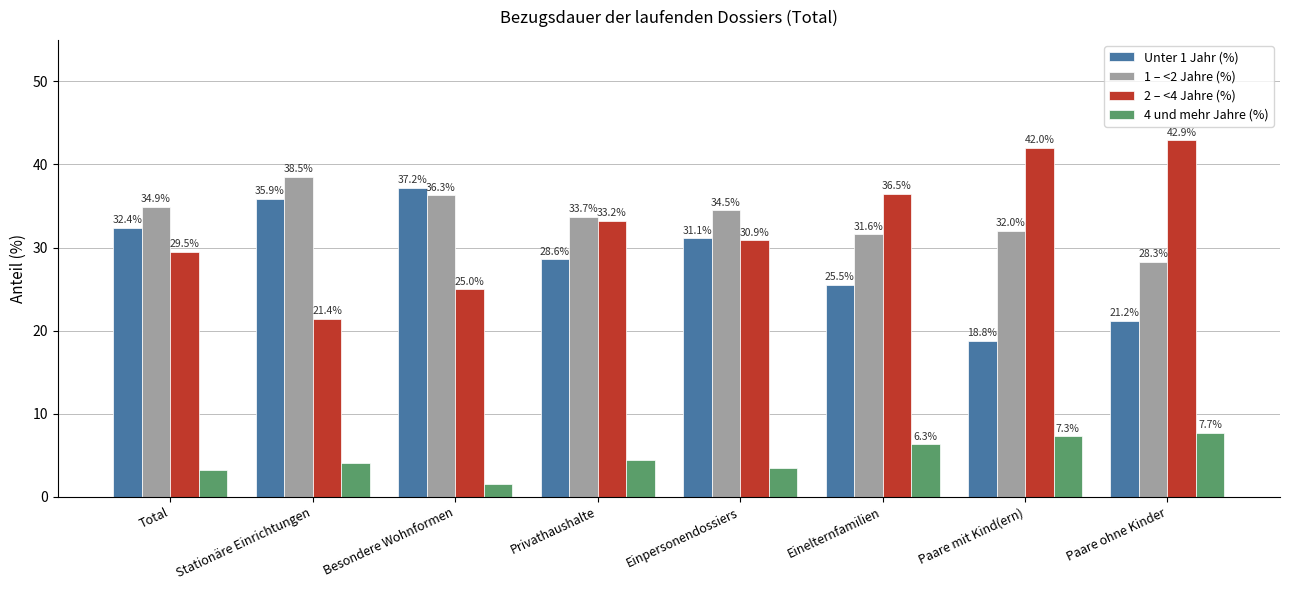

Where is Unter 1 Jahr (%) nearest to the value 28?

Privathaushalte